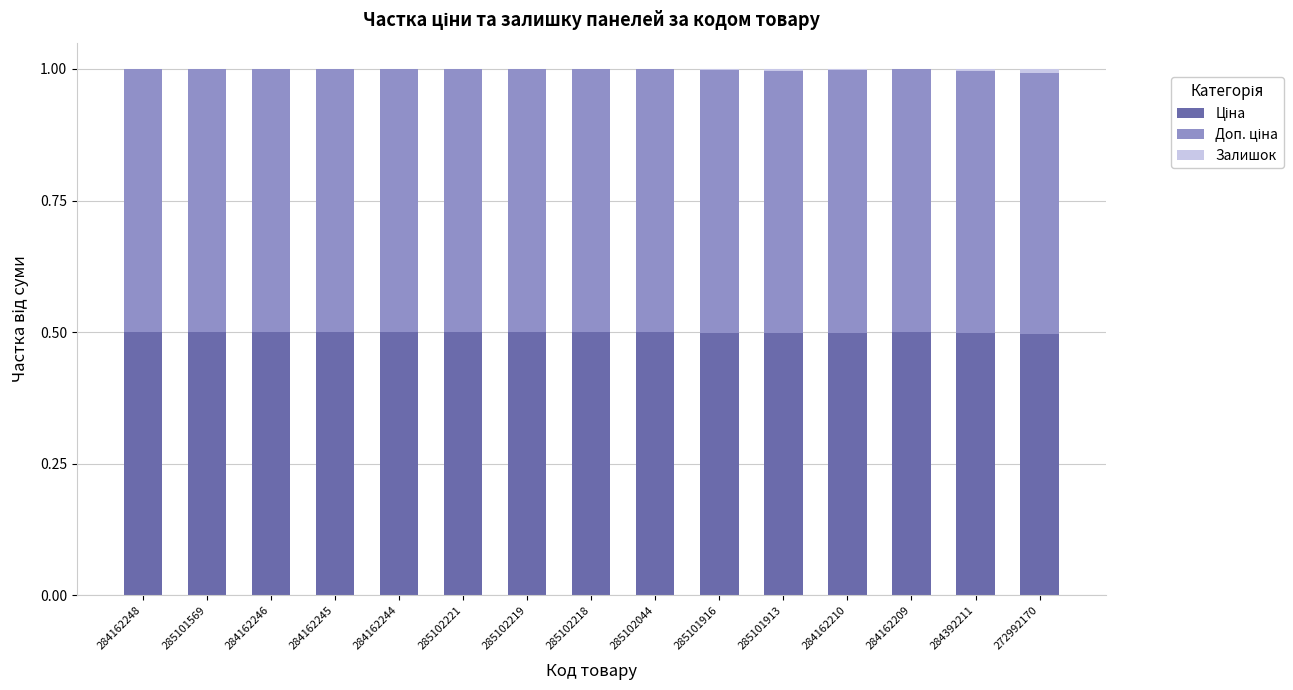

What is the total value across all series at 284162244?

1.0